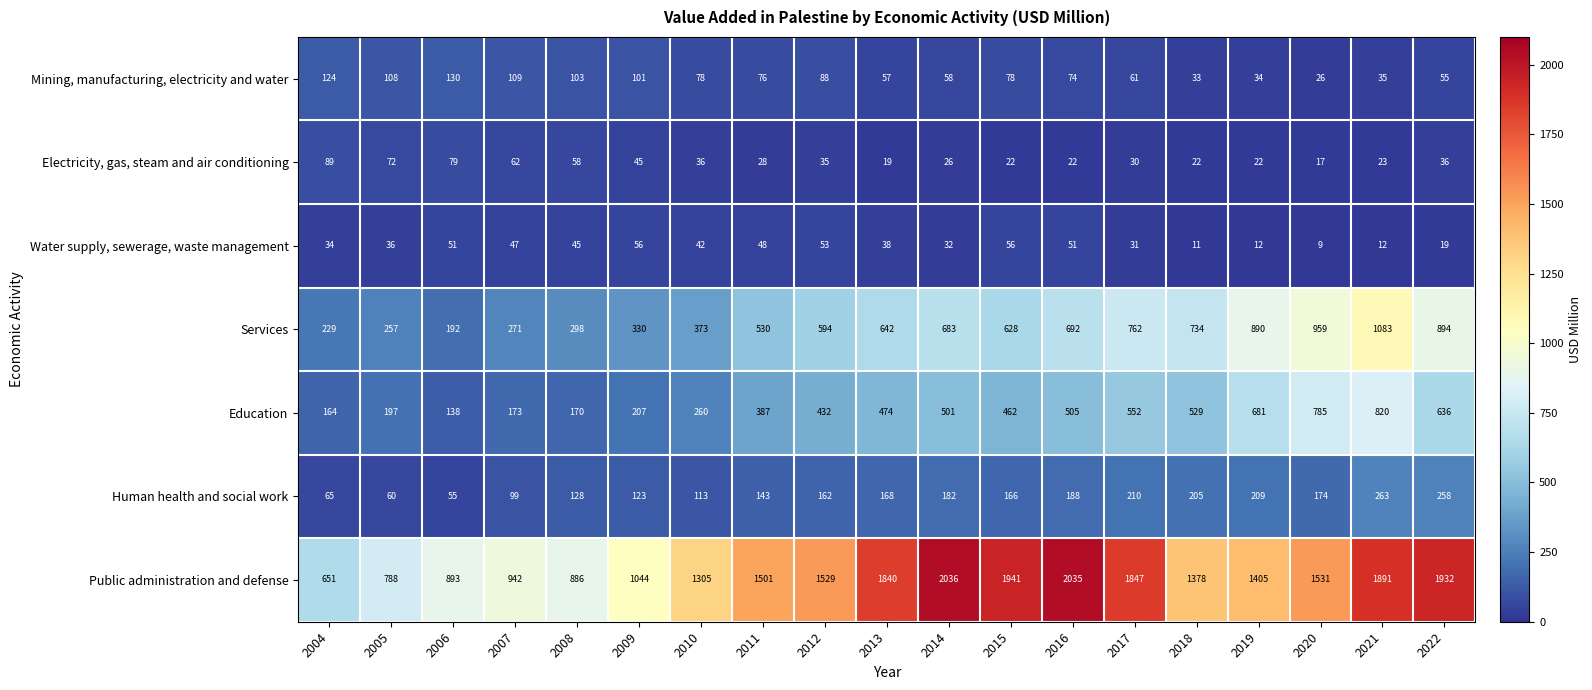

What value does the Education series have at 2004, to the nearest 50?

150